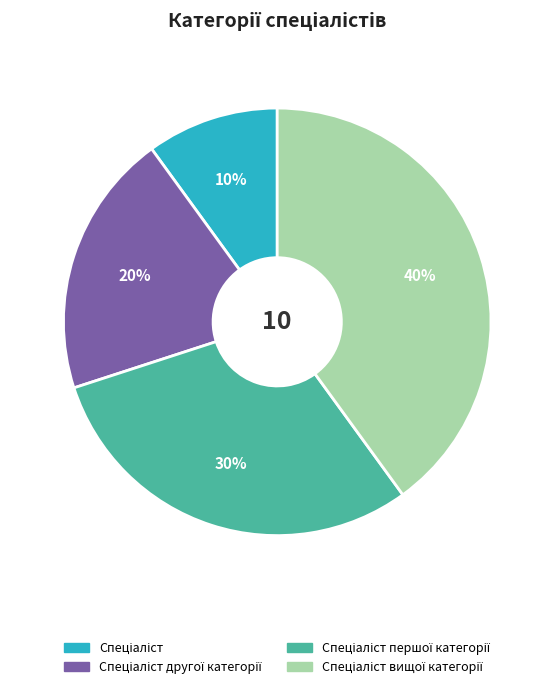

To the nearest percent, what is the difference between the largest and smallest slice percentages?

30%